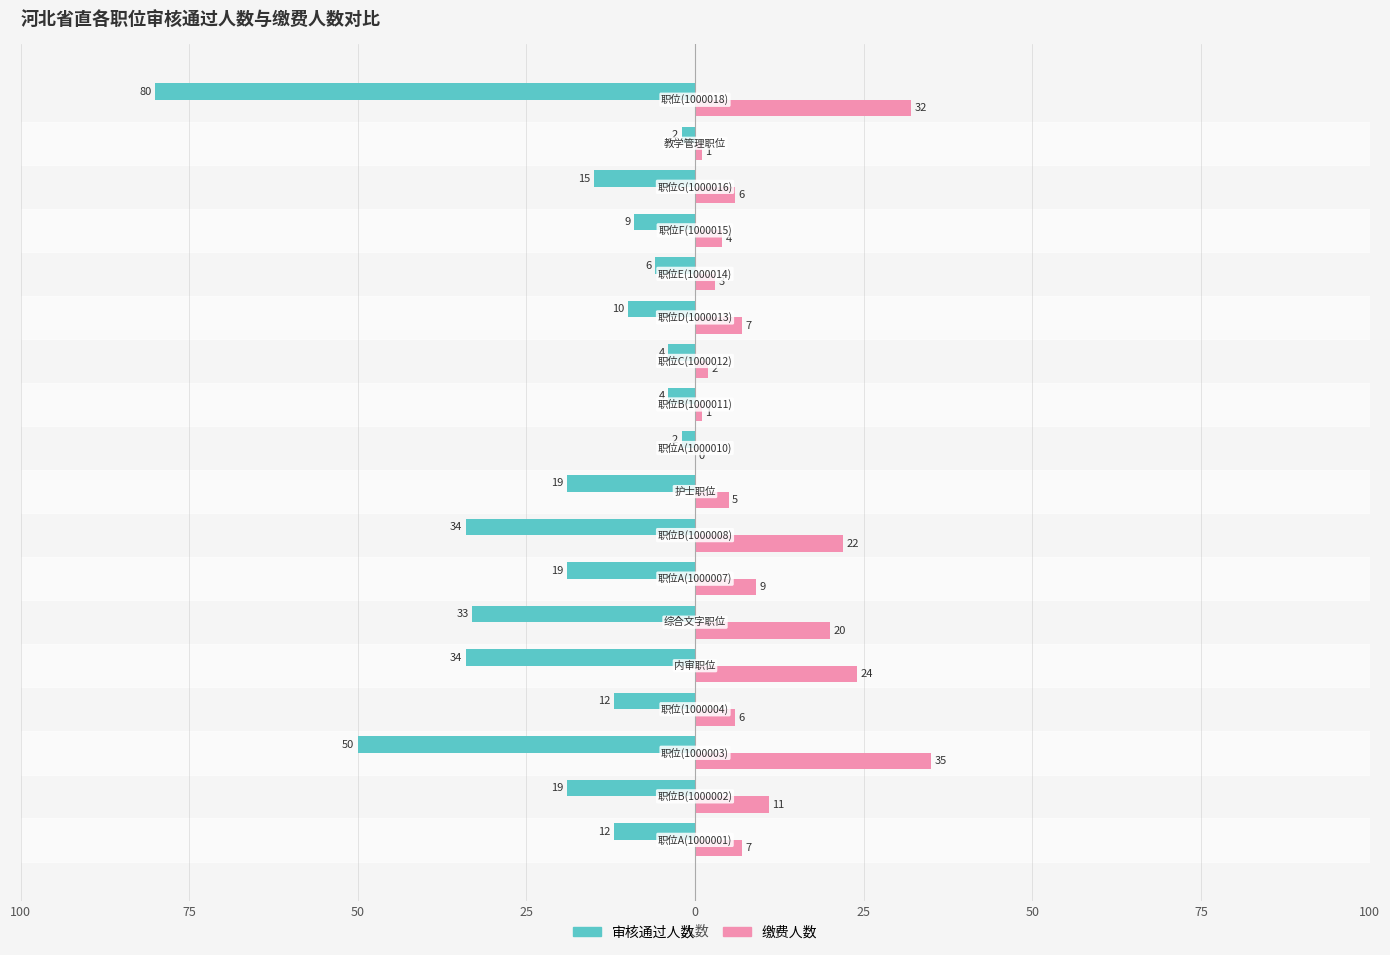

Reading left to right, what are all the values shown in this chart?

审核通过人数: -12	-19	-50	-12	-34	-33	-19	-34	-19	-2	-4	-4	-10	-6	-9	-15	-2	-80
缴费人数: 7	11	35	6	24	20	9	22	5	0	1	2	7	3	4	6	1	32